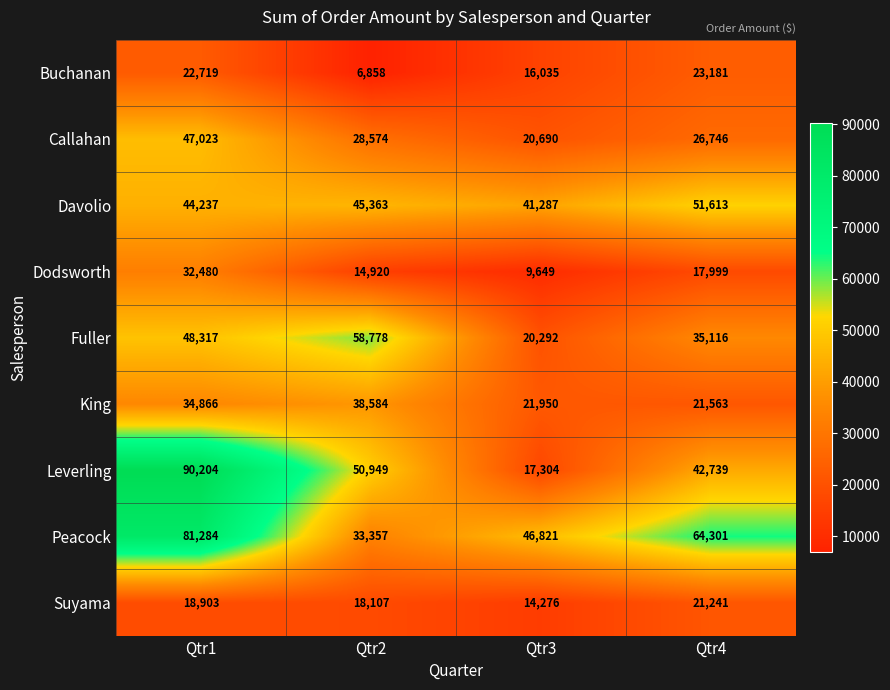

Rank the series by their maximum value, from lowest to highest.

Suyama, Buchanan, Dodsworth, King, Callahan, Davolio, Fuller, Peacock, Leverling